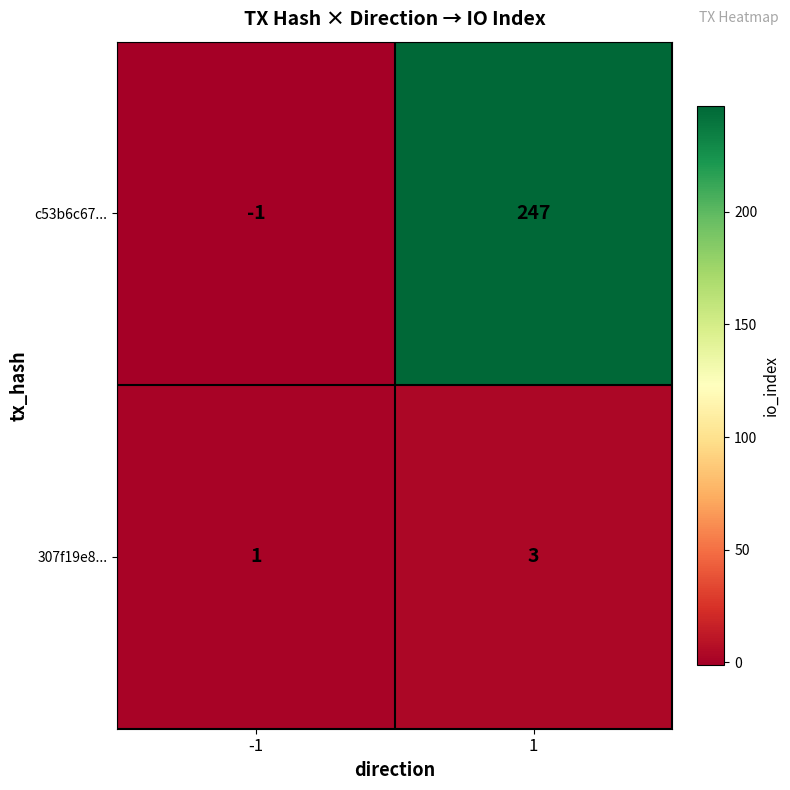

At -1, list the series in order from largest to smallest.

307f19e8..., c53b6c67...